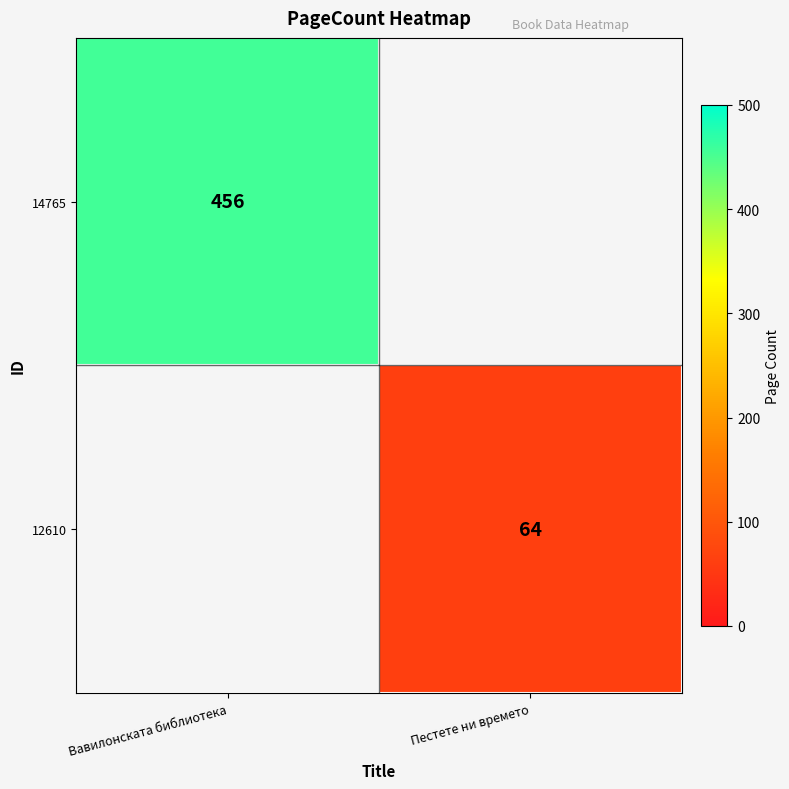

Is it true that 12610 equals 99 at Пестете ни времето?

False